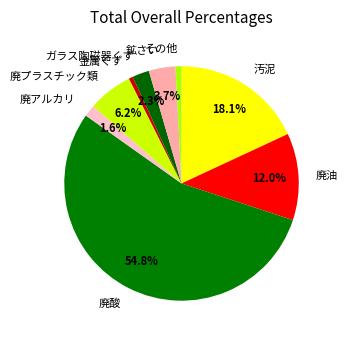

How many slices are in this pie chart?

9